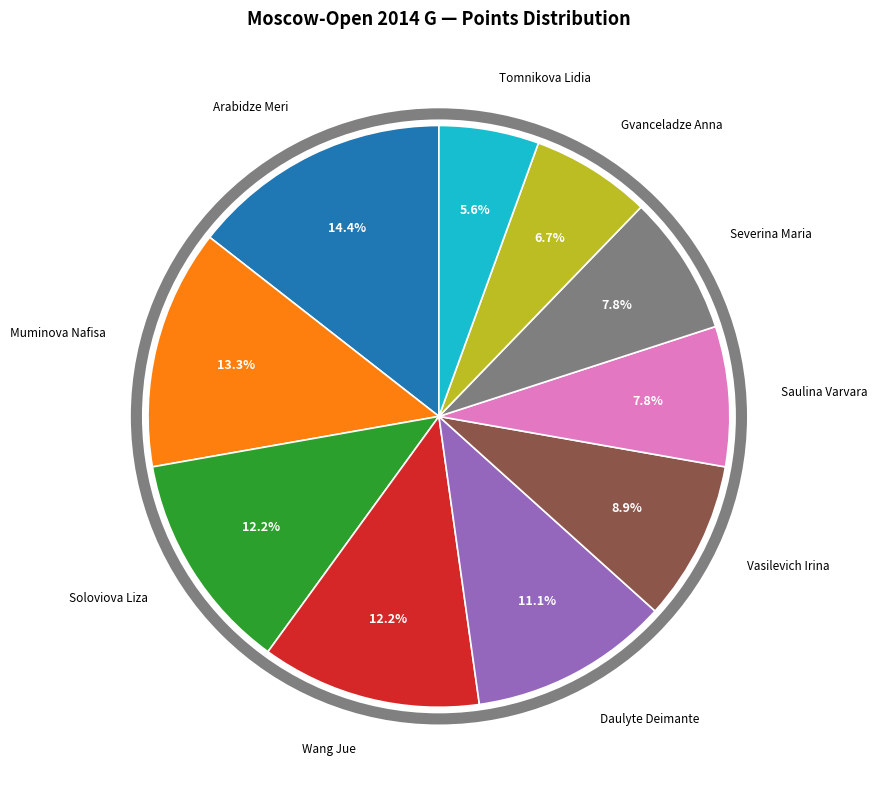

Is there any slice that represents more than half of the pie?

No